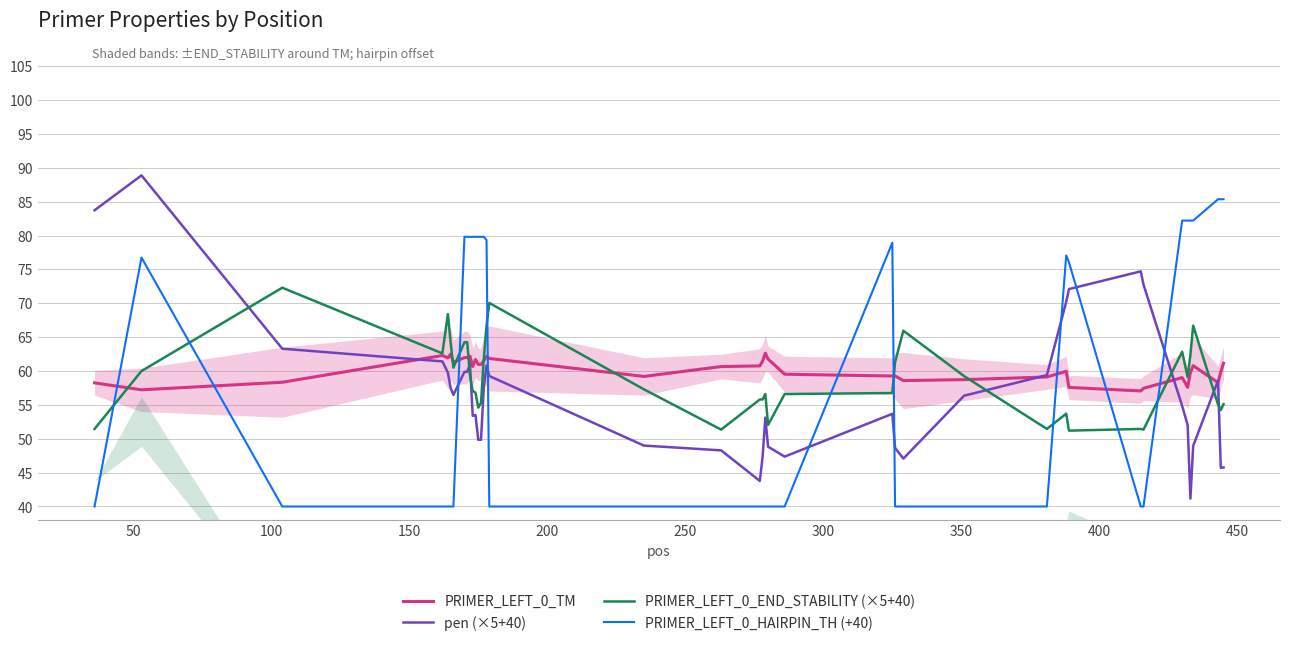

True or false: PRIMER_LEFT_0_TM and PRIMER_LEFT_0_HAIRPIN_TH (+40) intersect in this chart.

True